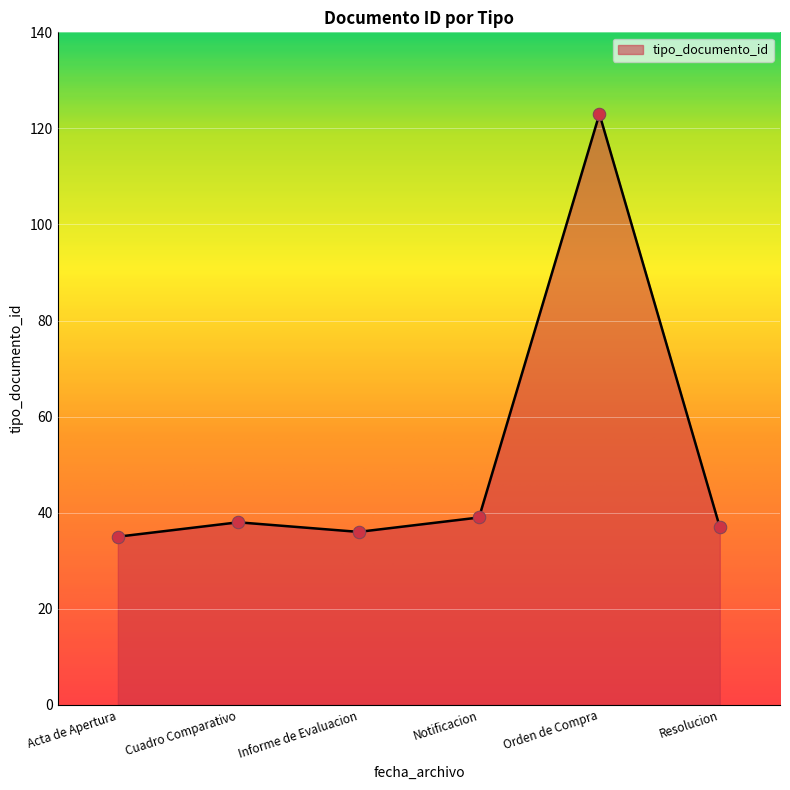

What is the ratio of the value at Resolucion to the value at Orden de Compra?

0.3